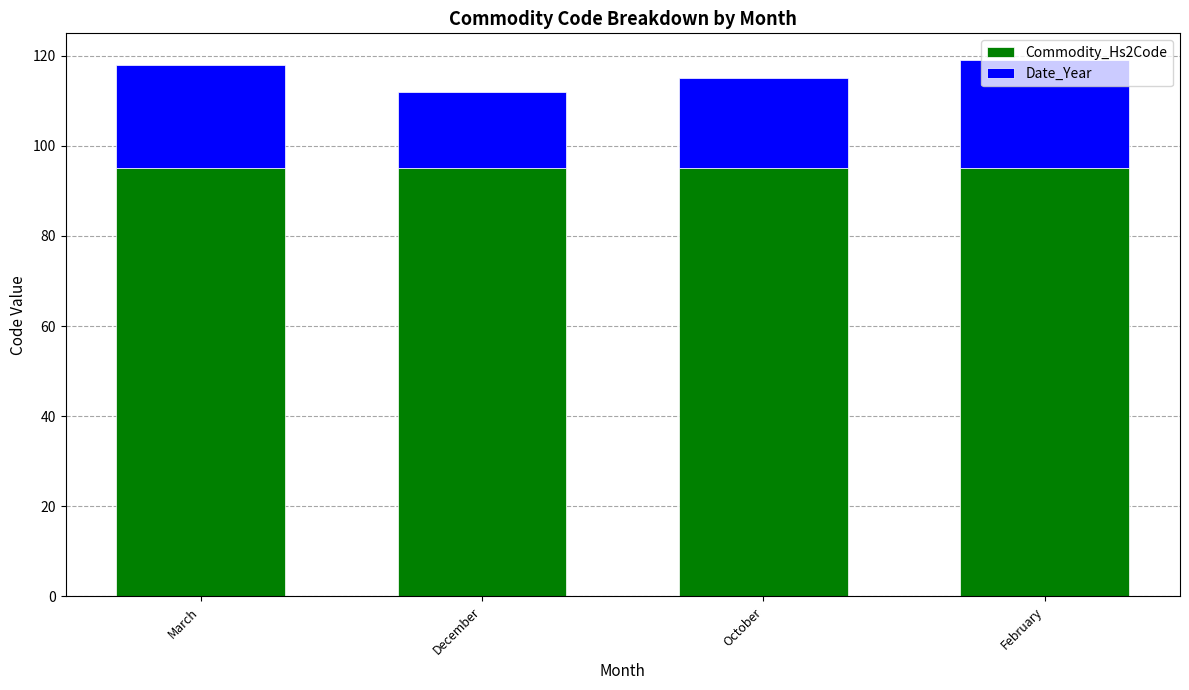

What is the average value of the Commodity_Hs2Code series?

95